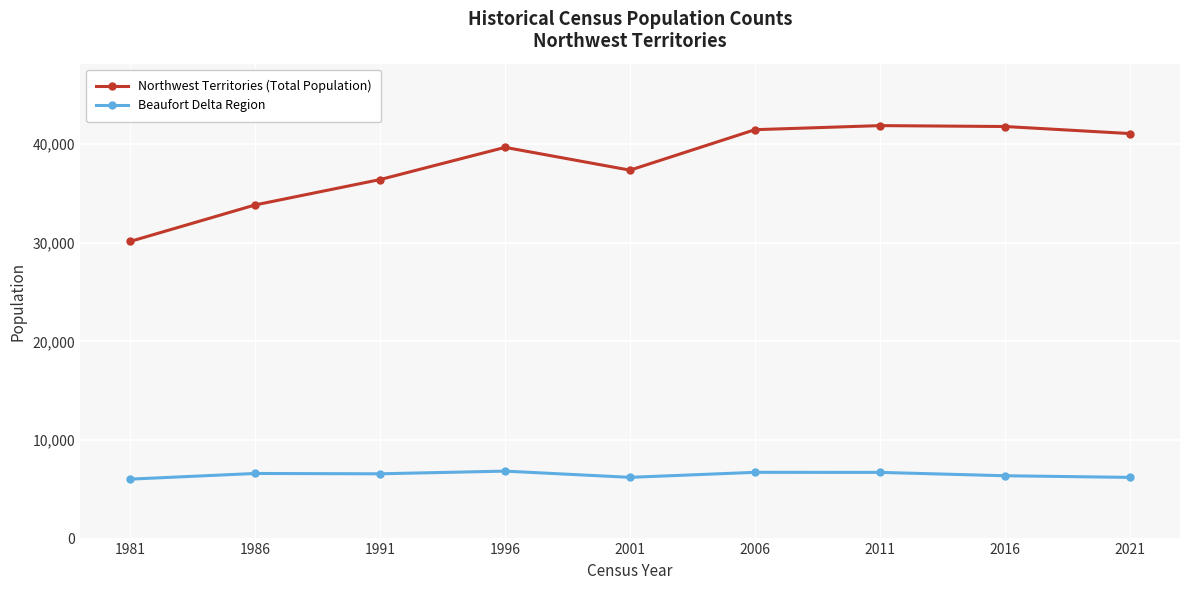

What is the total value across all series at 2006?

48182